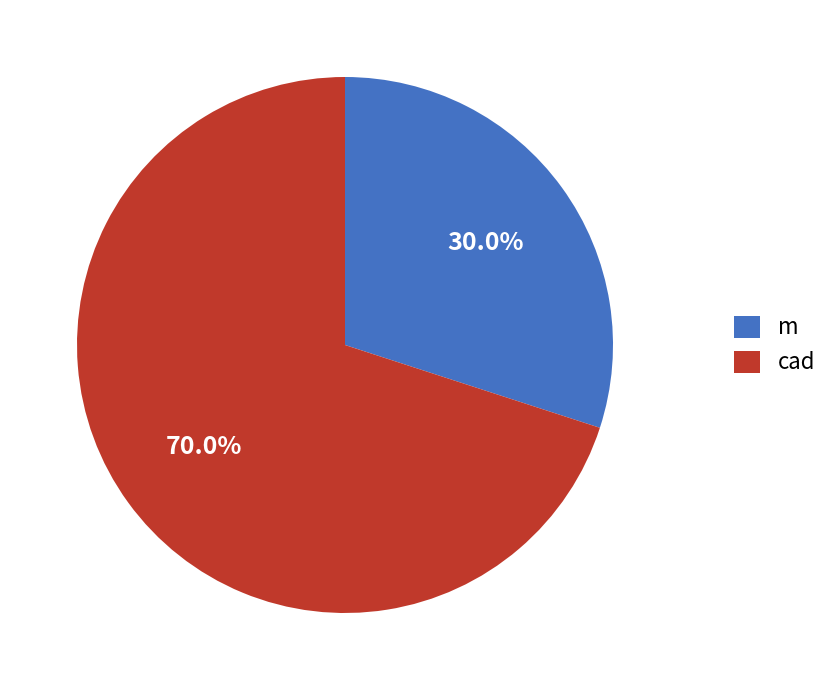

Is there any slice that represents more than half of the pie?

Yes